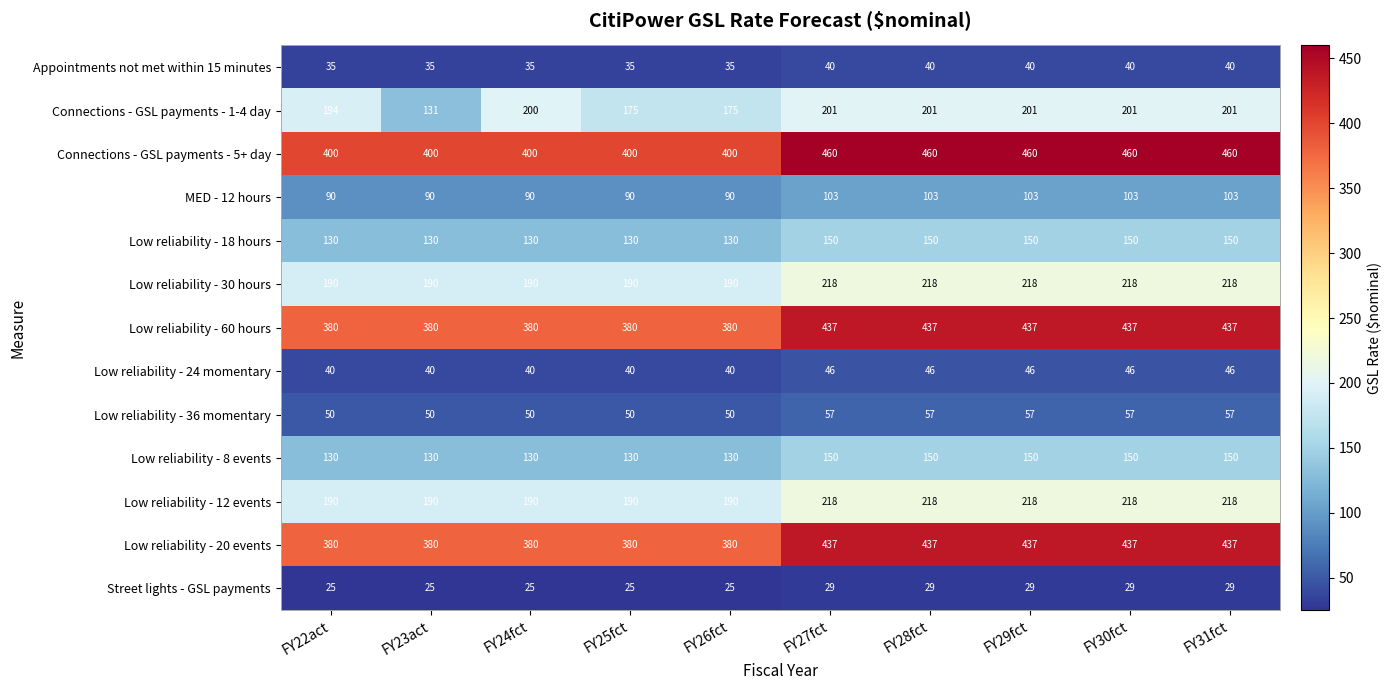

The Low reliability - 60 hours series shows 437 at FY27fct. True or false?

True